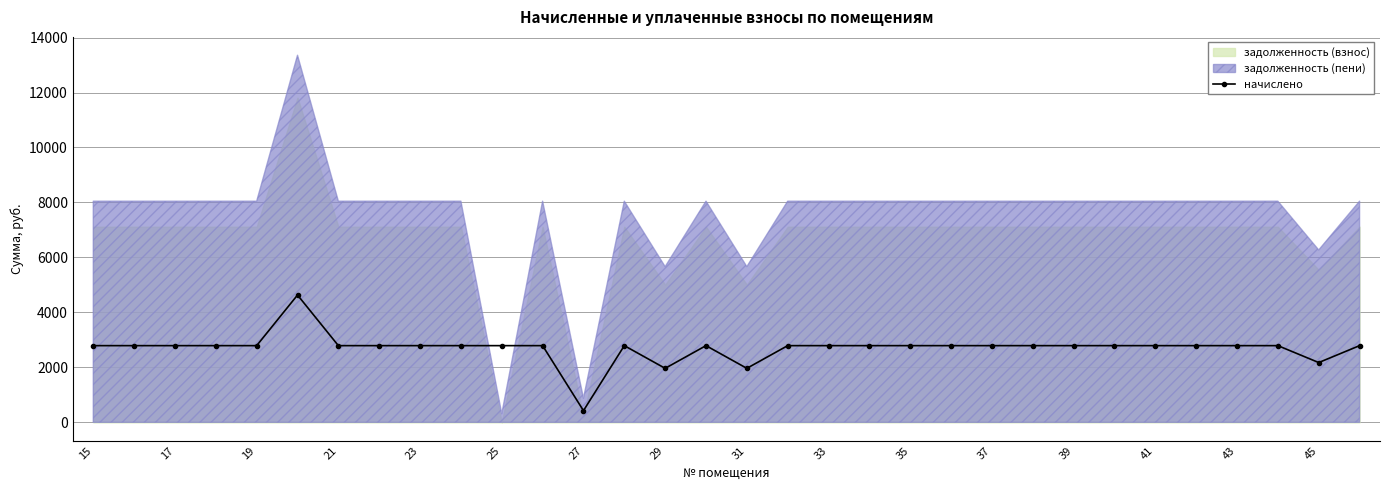

How many lines are shown in the chart?

1